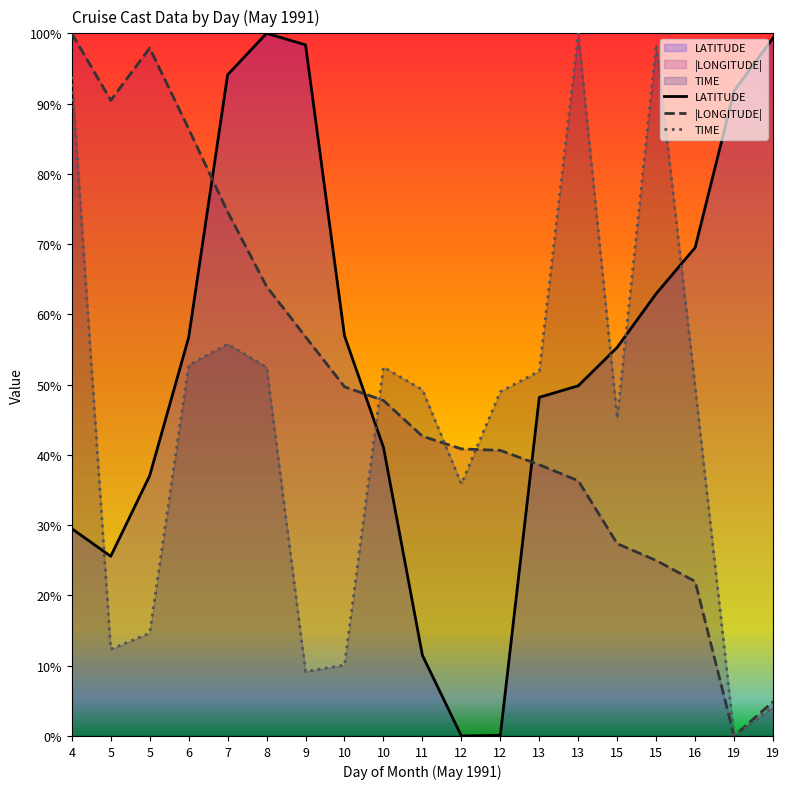

Between 5 and 11, which is larger?

5